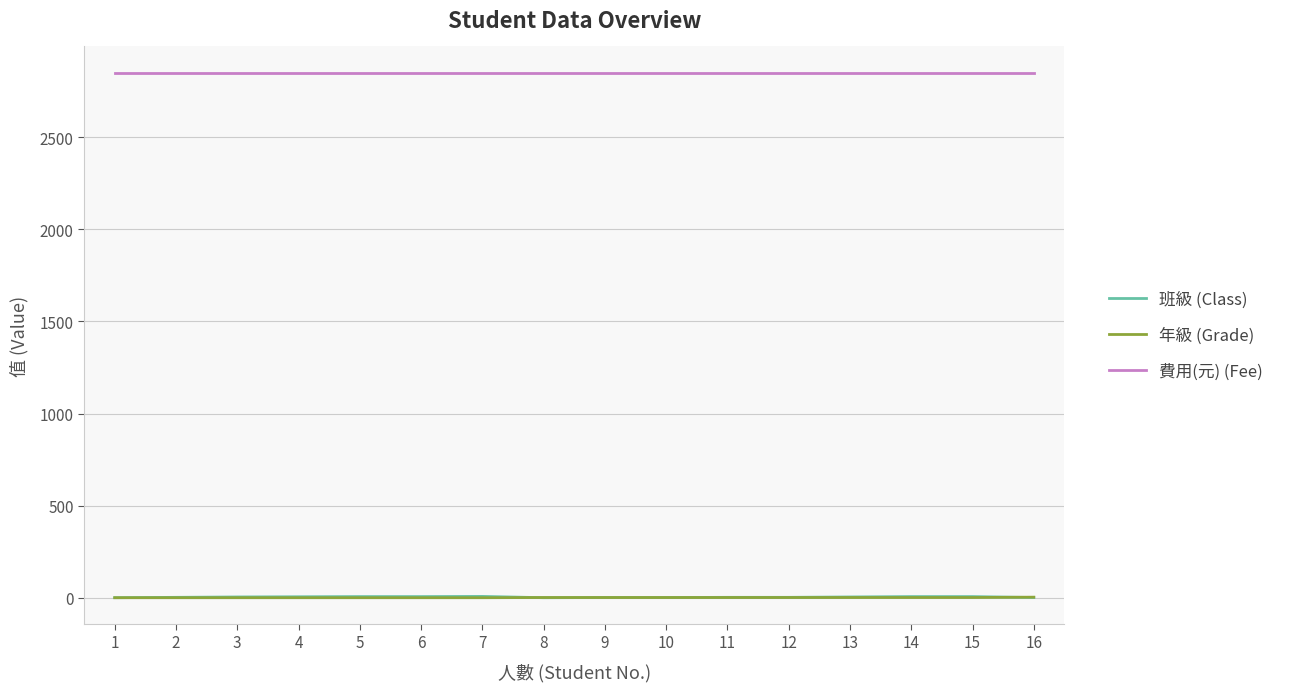

The value of 費用(元) (Fee) at 12 is 4130. True or false?

False